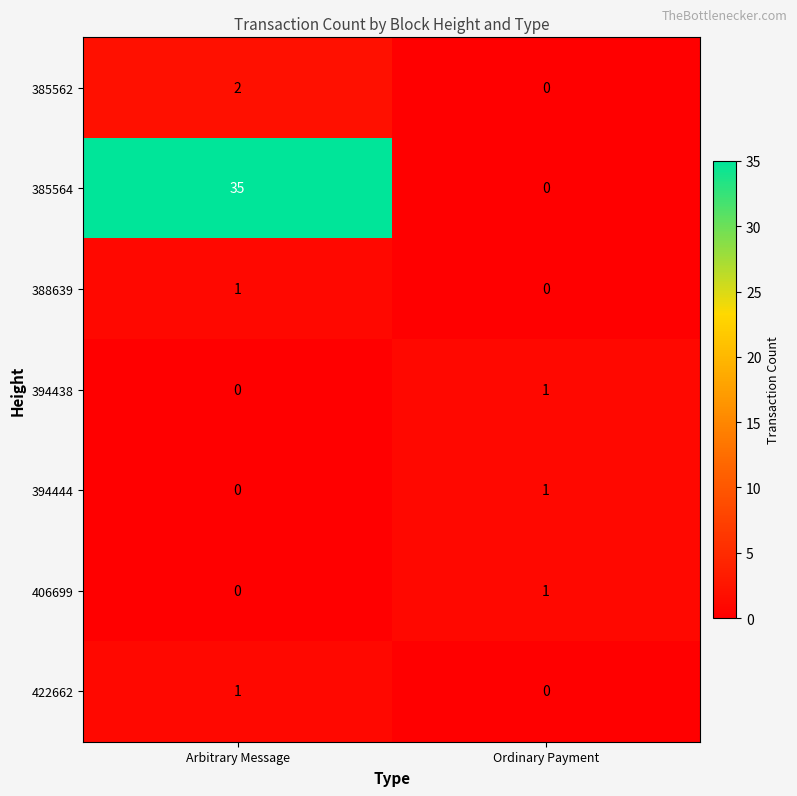

Which category has the highest value in the 388639 series?

Arbitrary Message